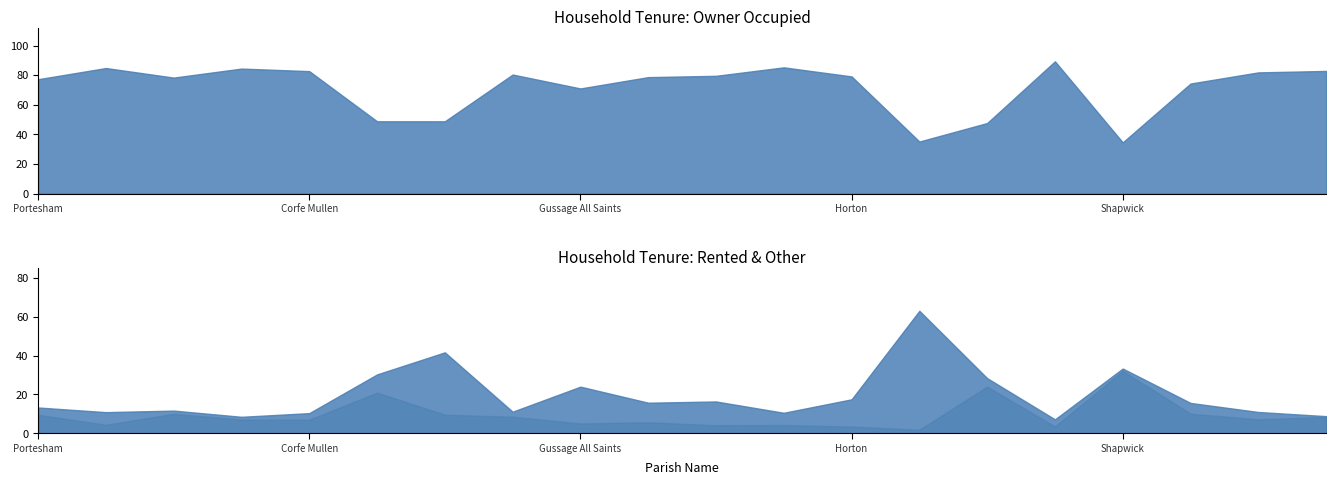

What is the label of the 5th point from the right?

St. Leonards and St. Ives